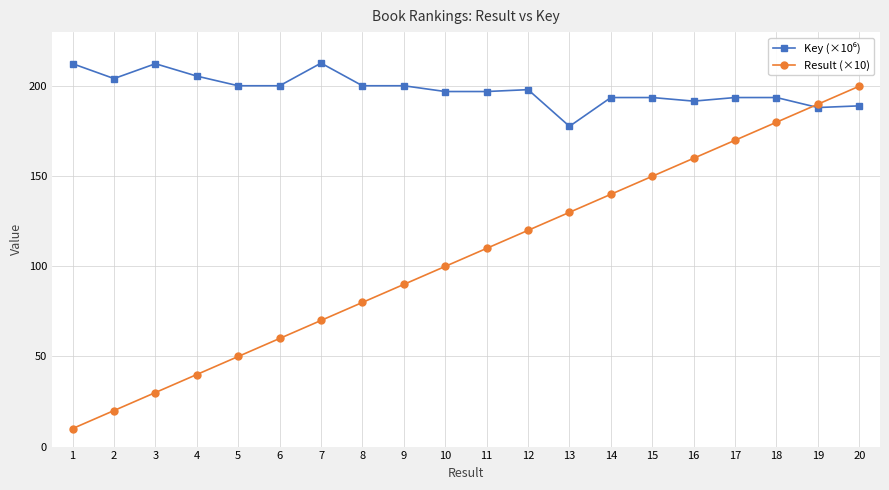

At which category is the sum across all series the highest?

20